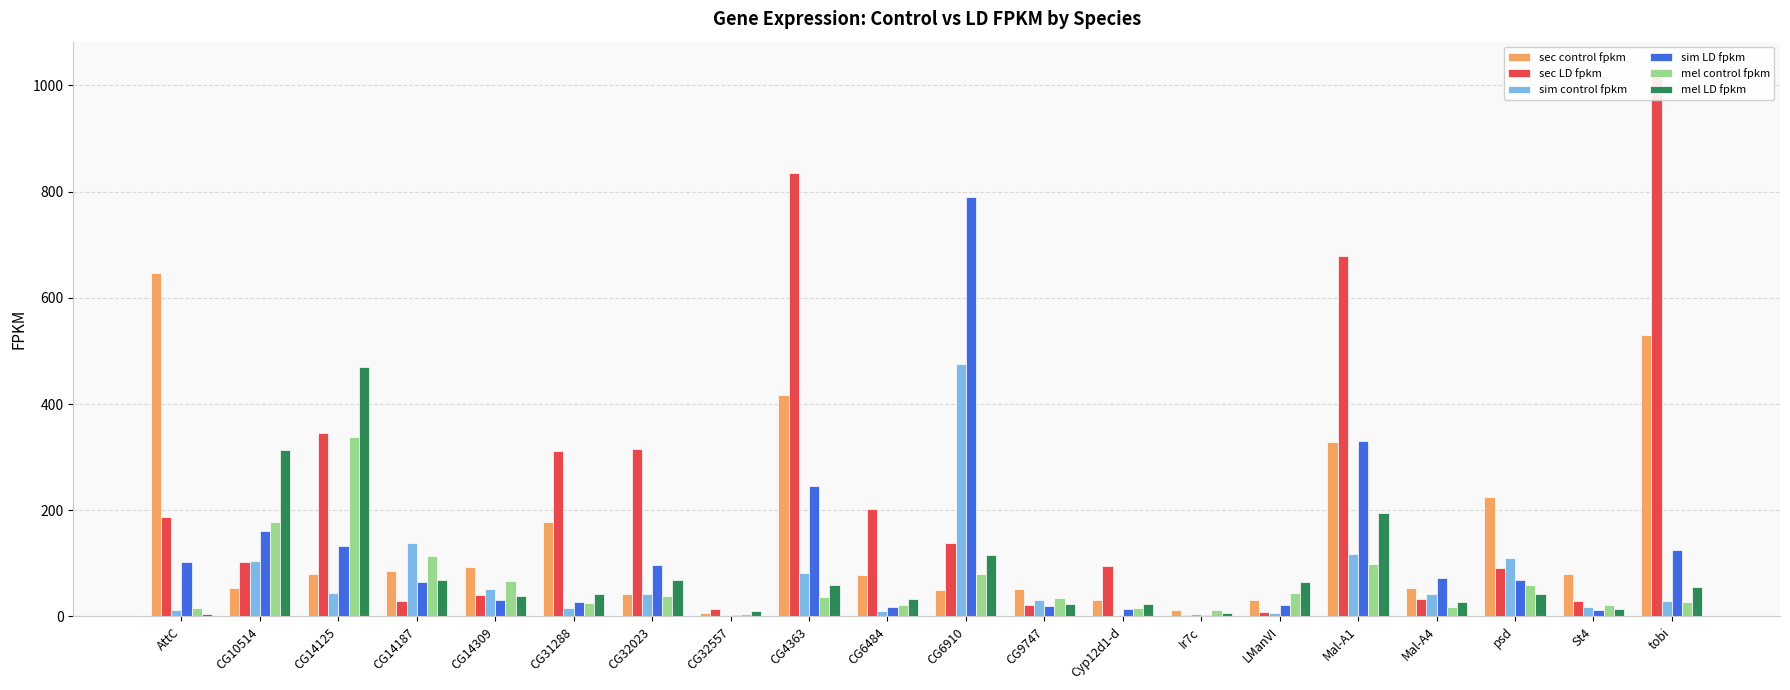

What is the minimum value for sim LD fpkm?

2.5